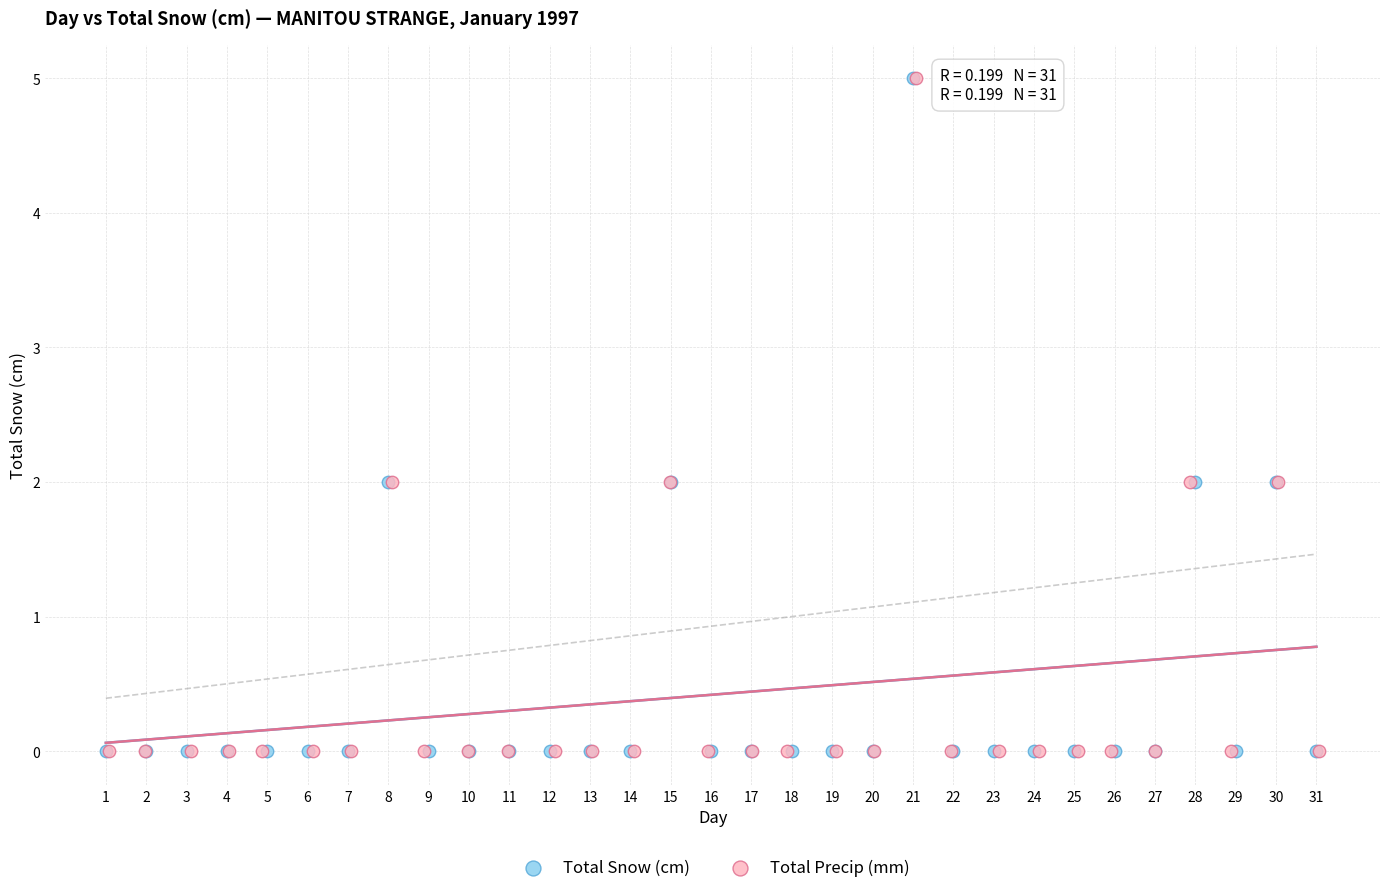

What are all the series names shown in the legend?

Total Snow (cm), Total Precip (mm)